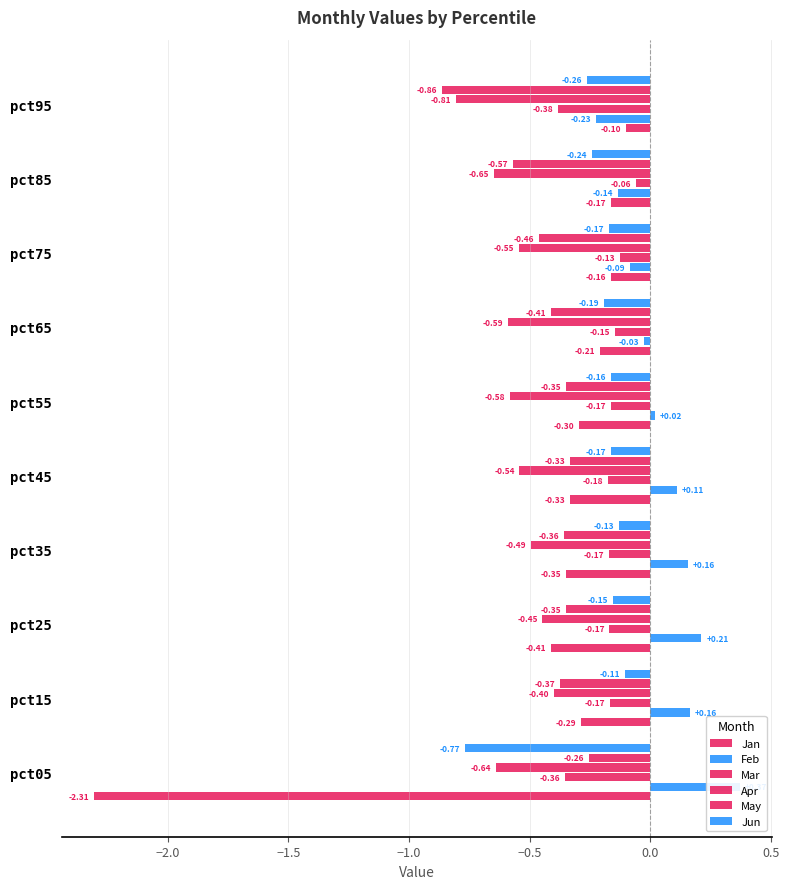

Which series has the largest range (max minus min)?

Jan